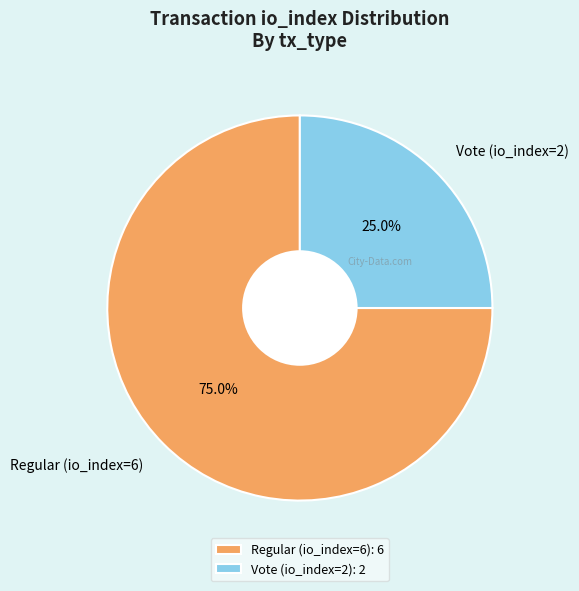

Which category has the smallest portion of the pie?

Vote (io_index=2)